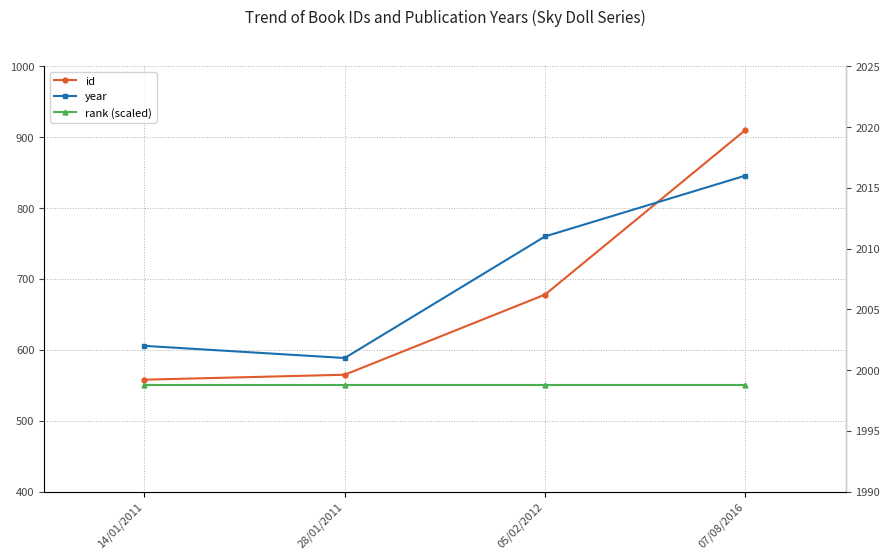

Which series has the largest range (max minus min)?

id